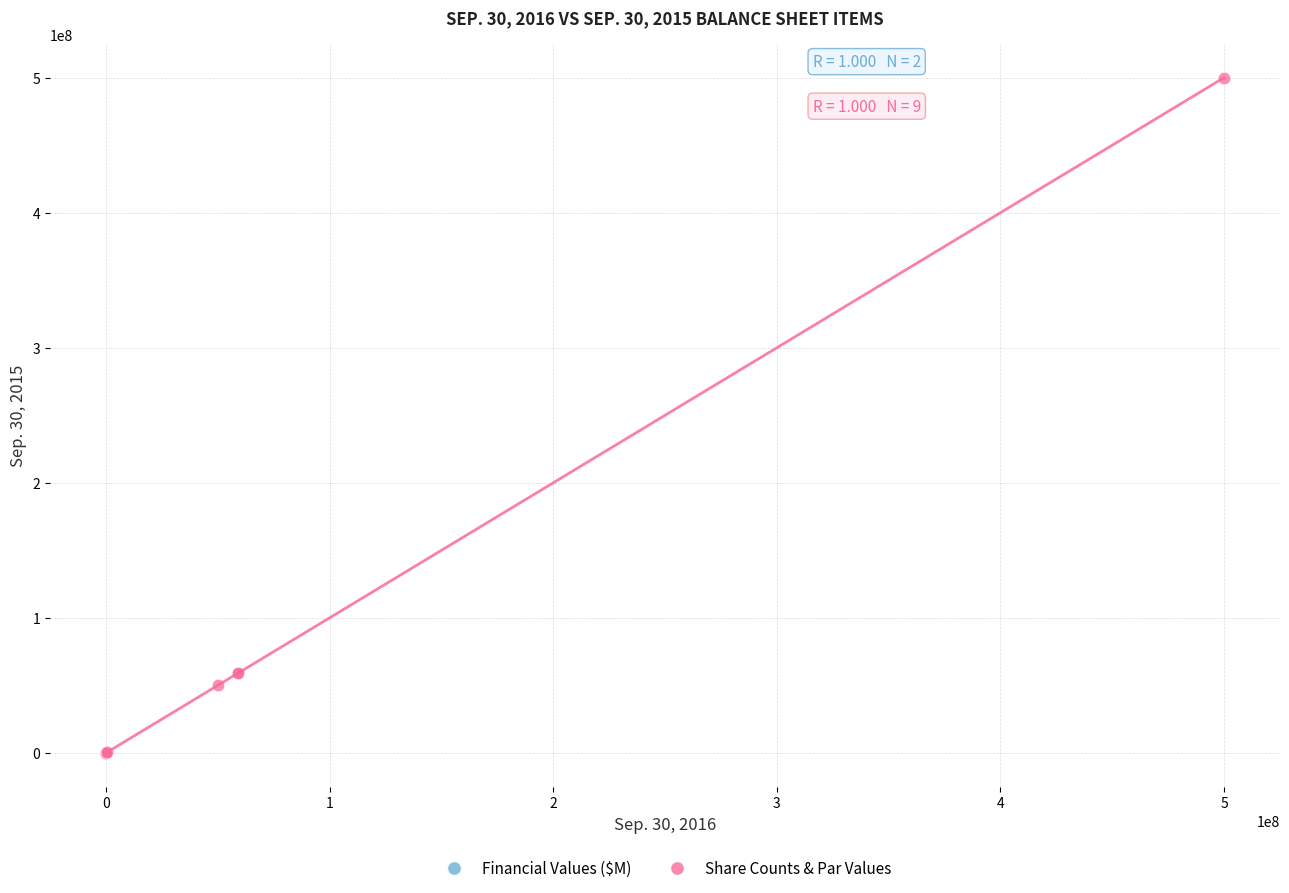

What are all the series names shown in the legend?

Financial Values ($M), Share Counts & Par Values